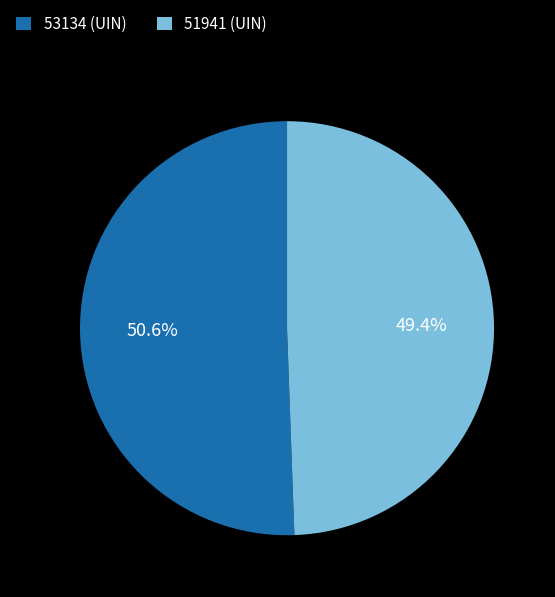

How many slices are in this pie chart?

2